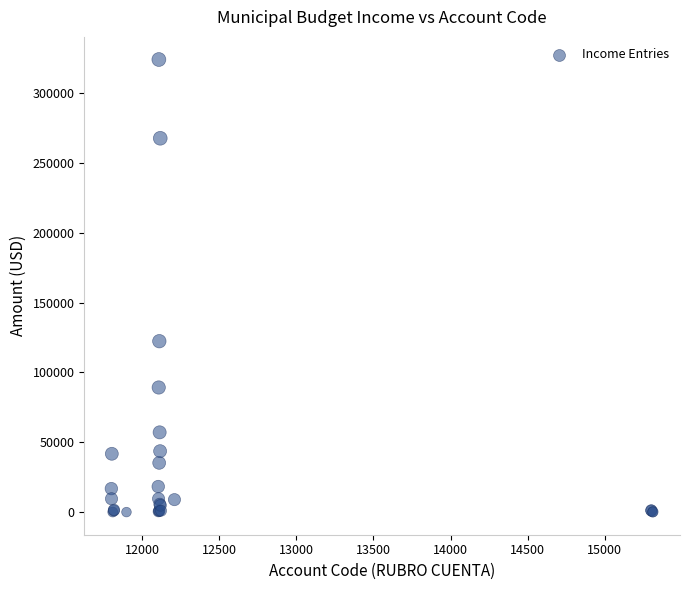

What Y value in the scatter plot is closest to 162041?

122400.0